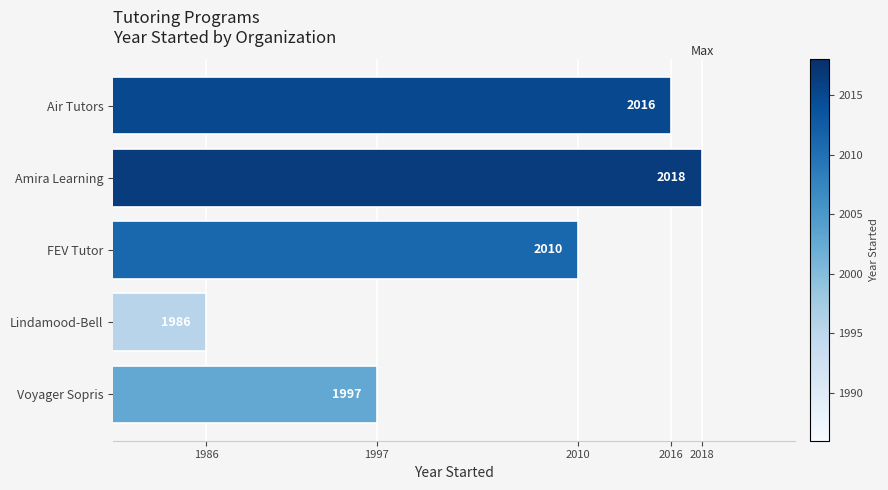

How many series are shown in this chart?

1